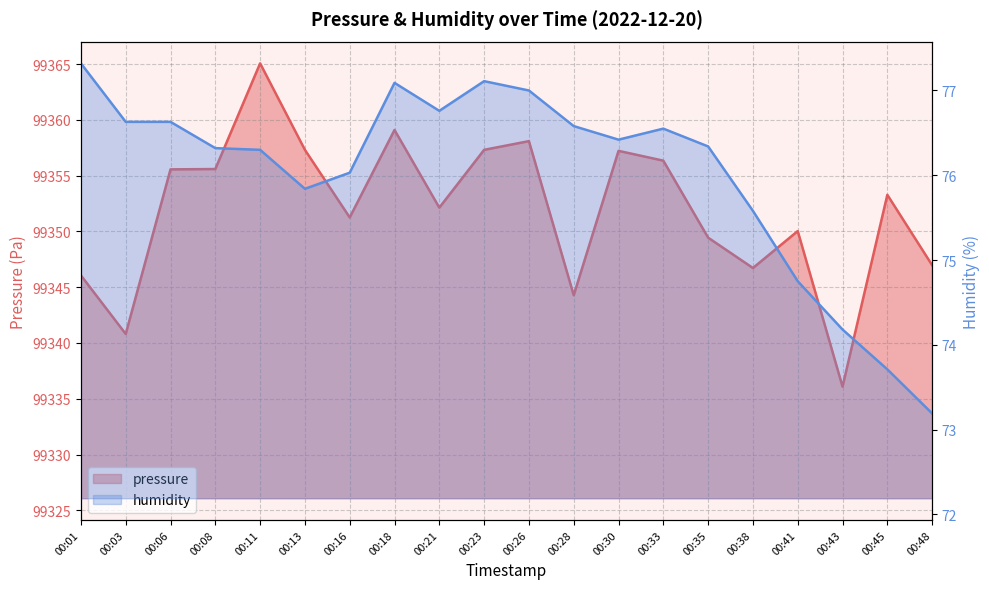

What is the difference between the humidity values at 00:35 and 00:16?

0.3